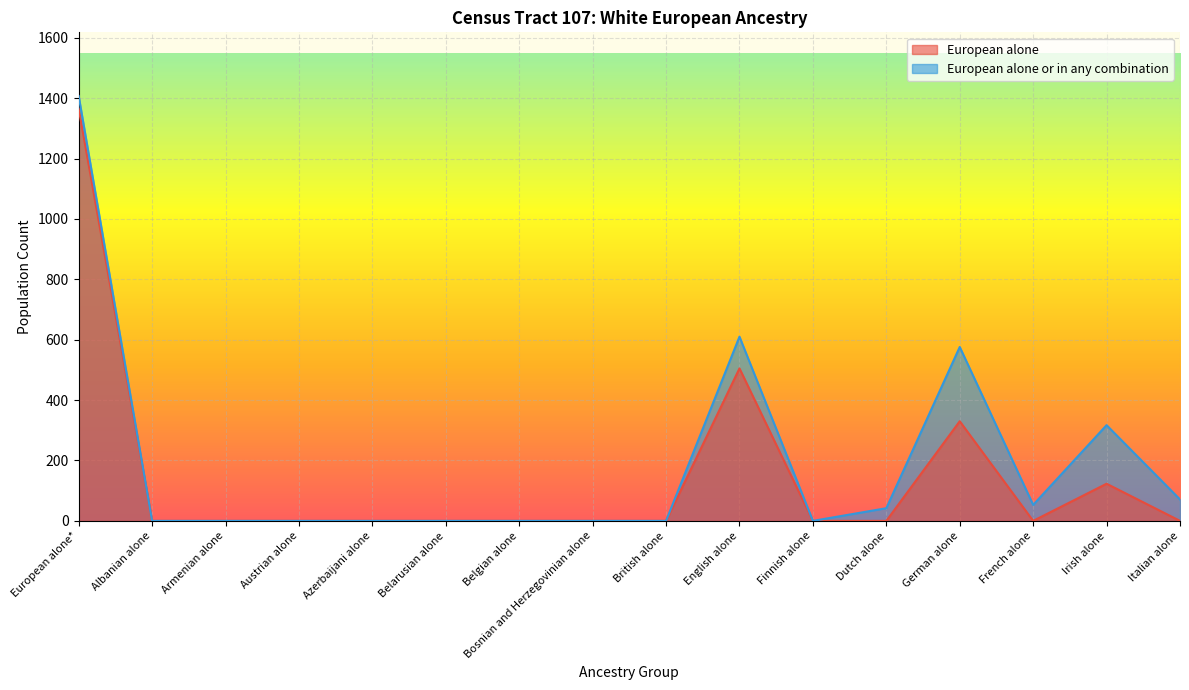

Is the value of European alone at French alone greater than the value of European alone or in any combination at Albanian alone?

No